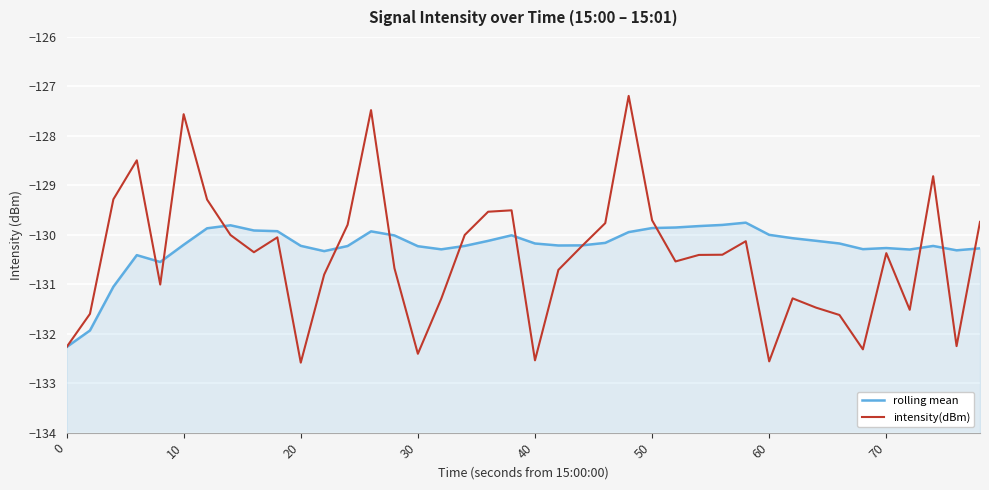

Which series has the largest total across all categories?

rolling mean